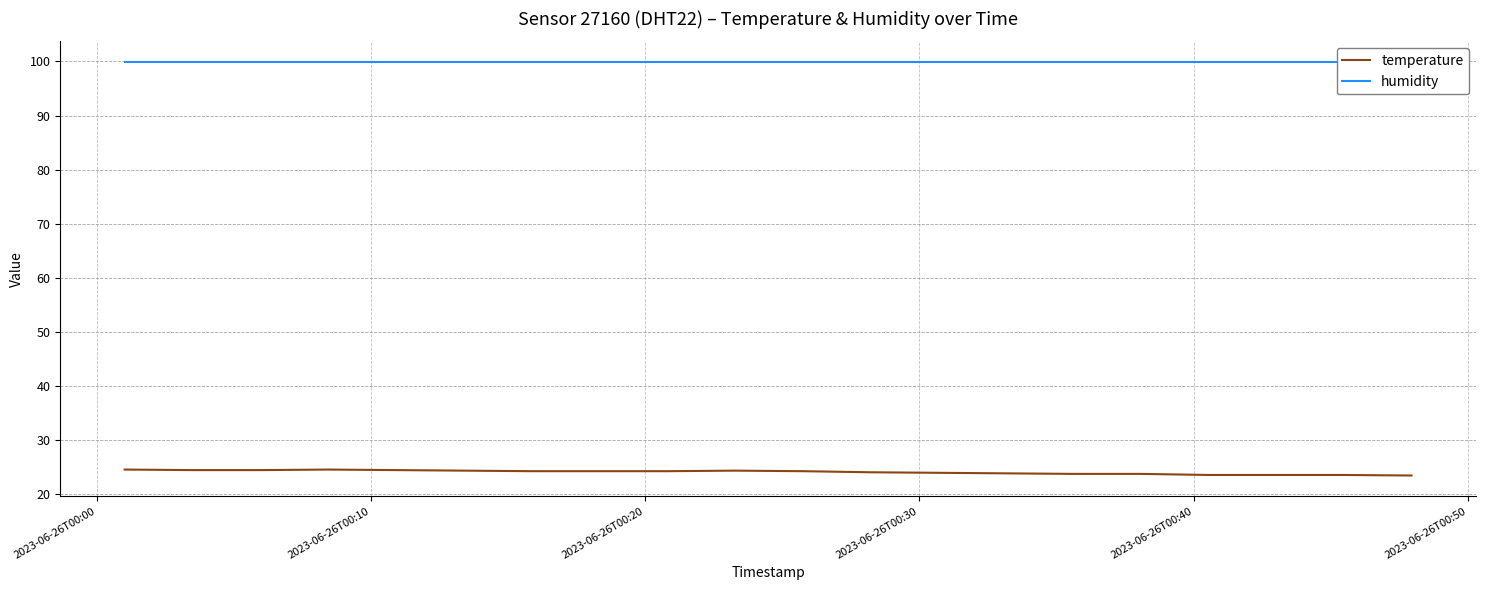

At which category is the sum across all series the highest?

2023-06-26T00:00